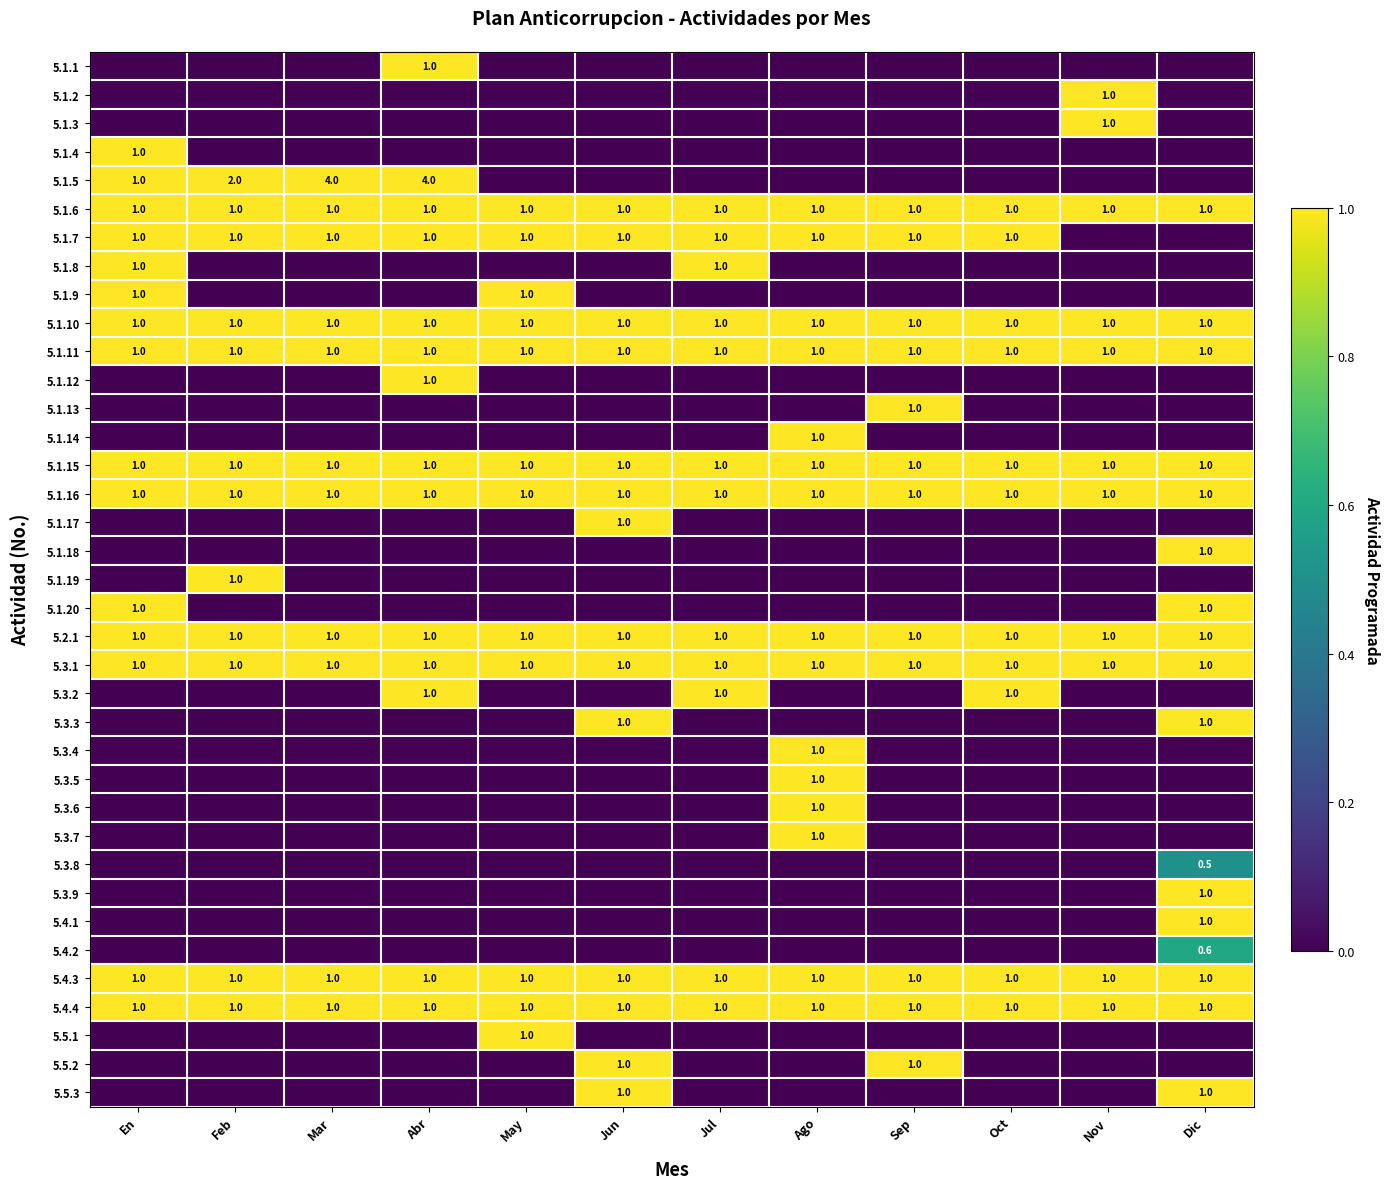

True or false: 5.1.11 has a value of 1.0 at Abr.

True